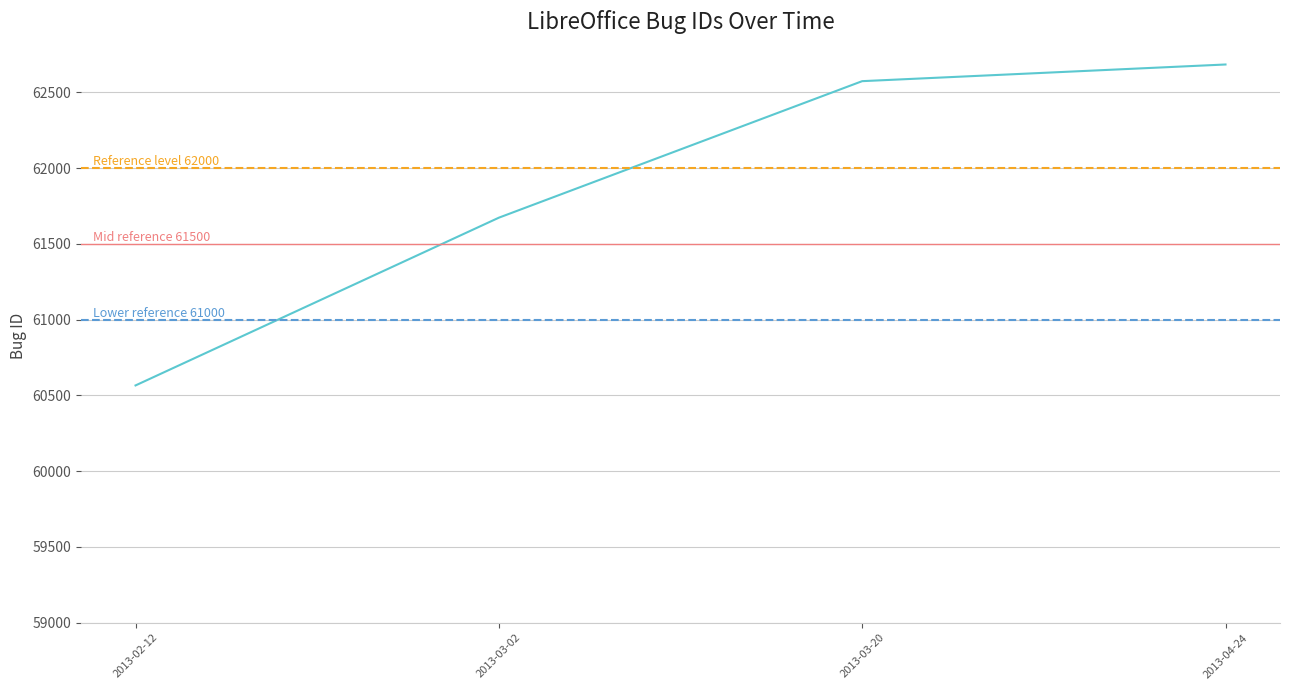

How many categories are shown in the chart?

4